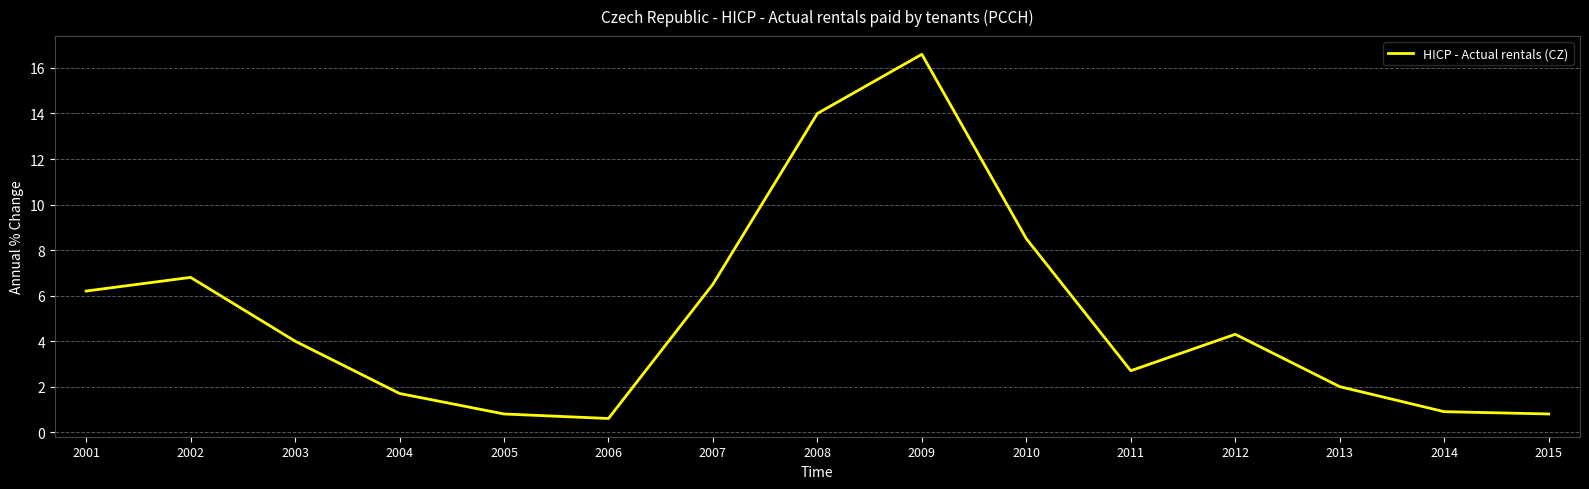

What is the change in value from 2003 to 2008?

+10.0